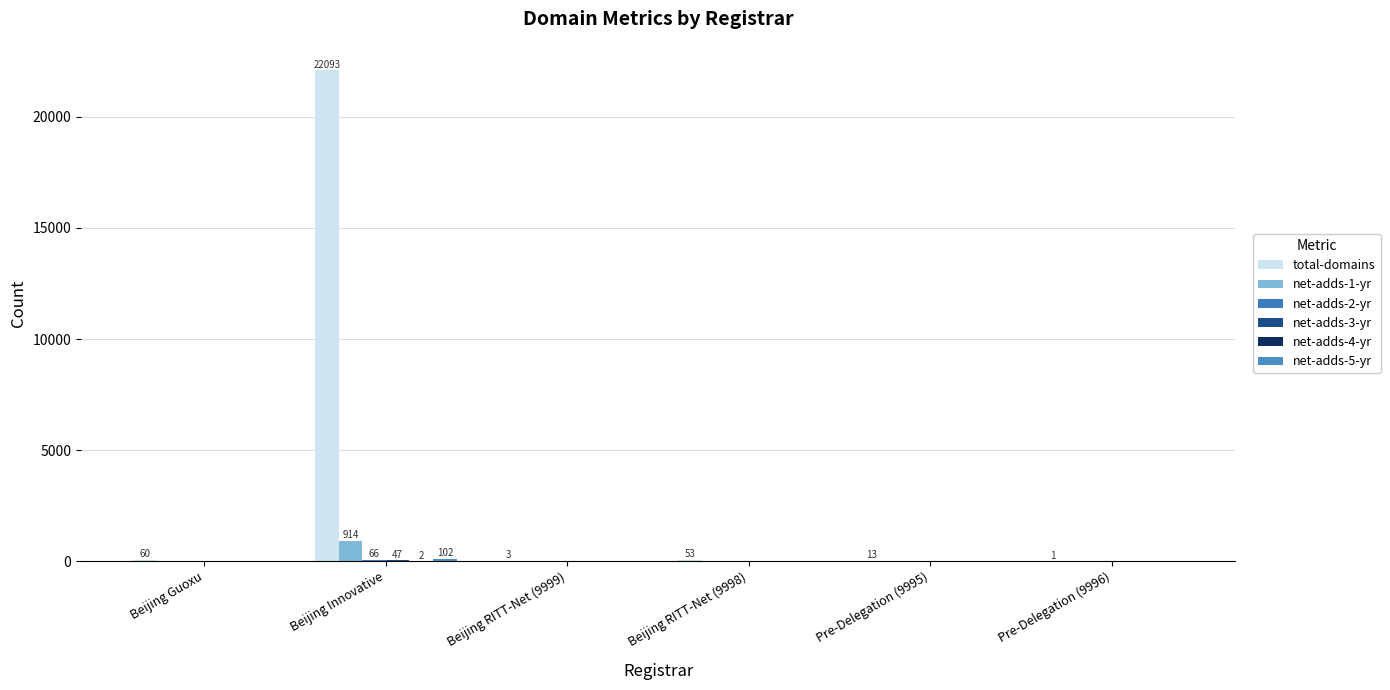

How many distinct data groups are displayed?

6